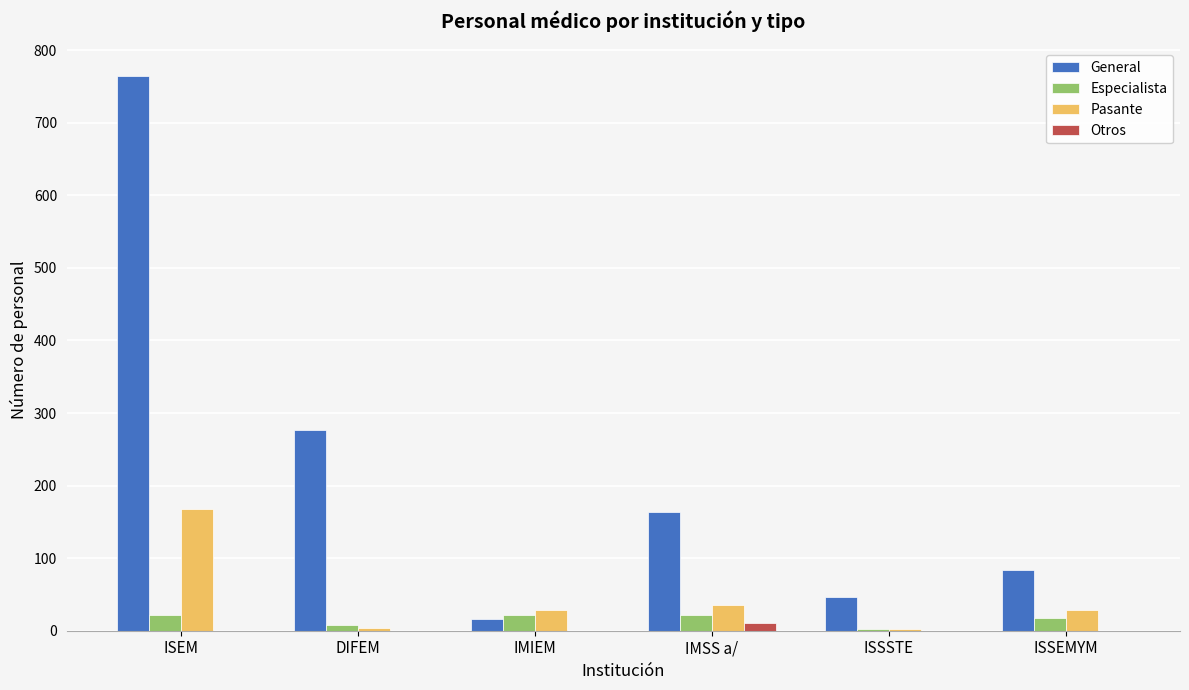

How many groups of bars are there?

6